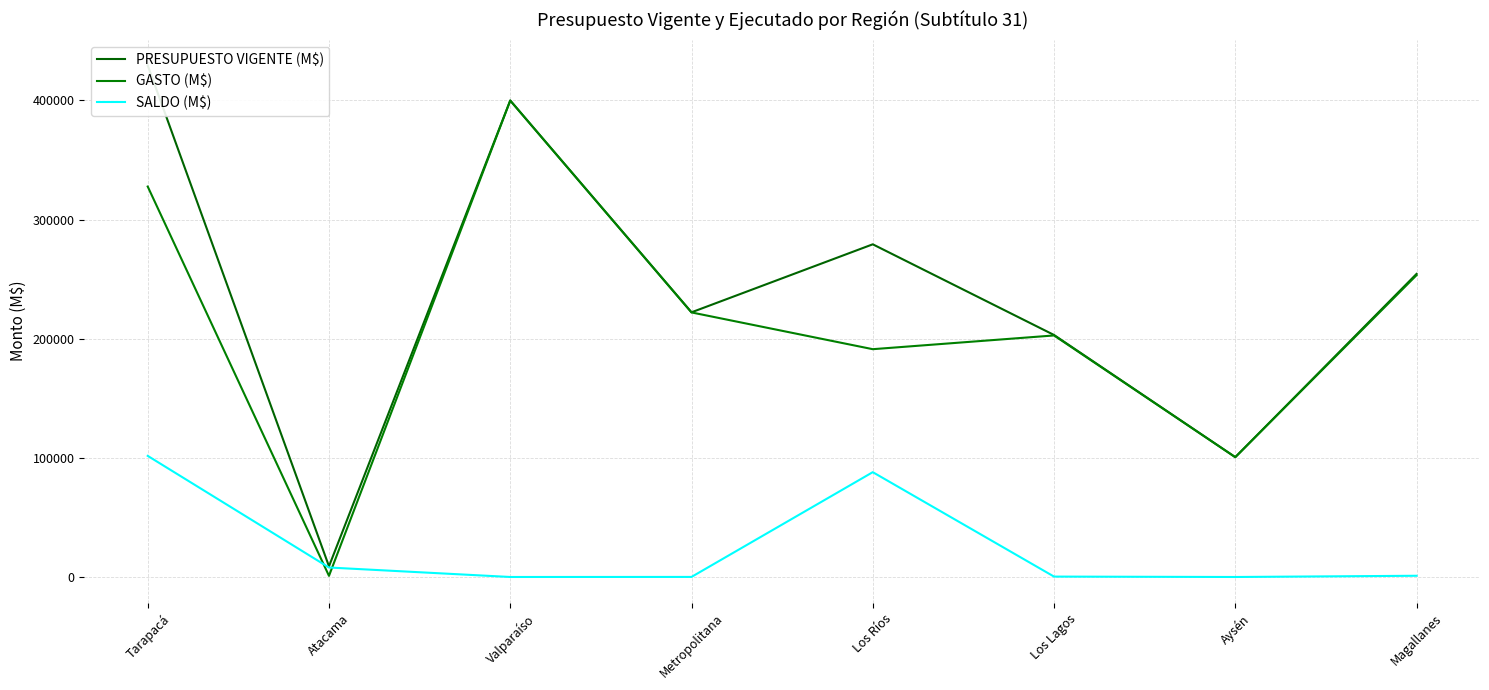

What are all the series names shown in the legend?

PRESUPUESTO VIGENTE (M$), GASTO (M$), SALDO (M$)